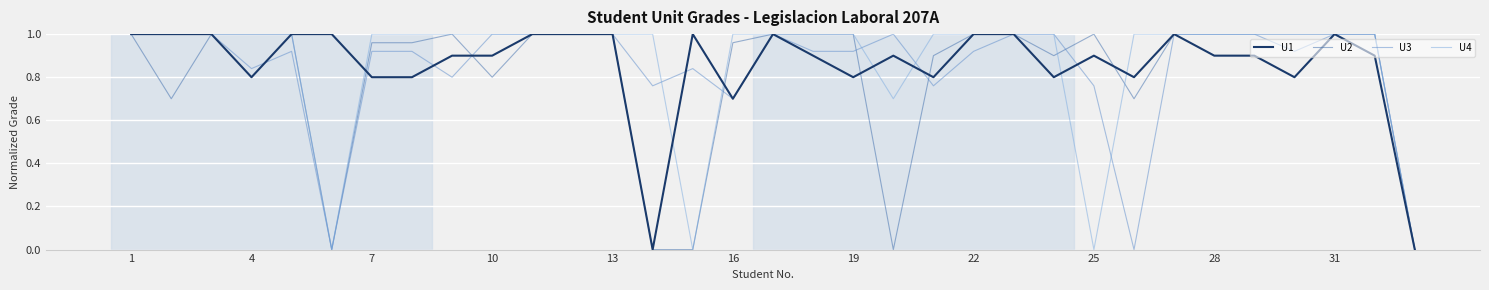

Is it true that U4 equals 1.0 at 31?

True